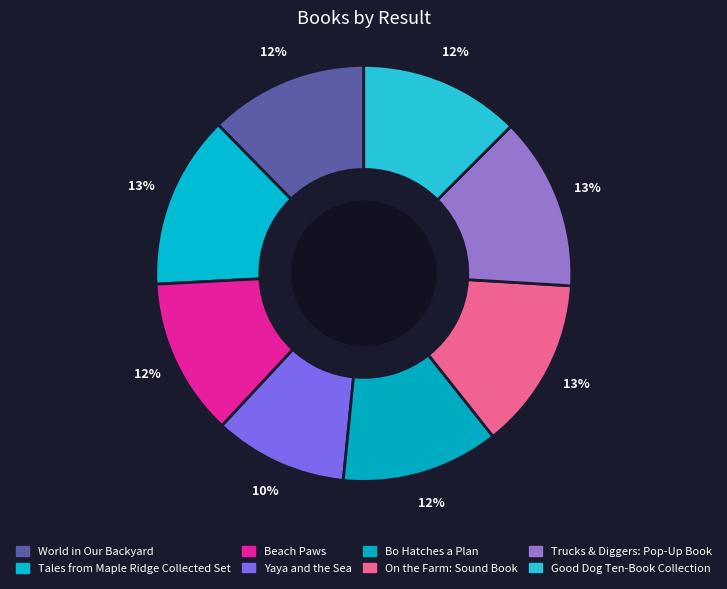

Is it true that World in Our Backyard is 12% of the pie?

True